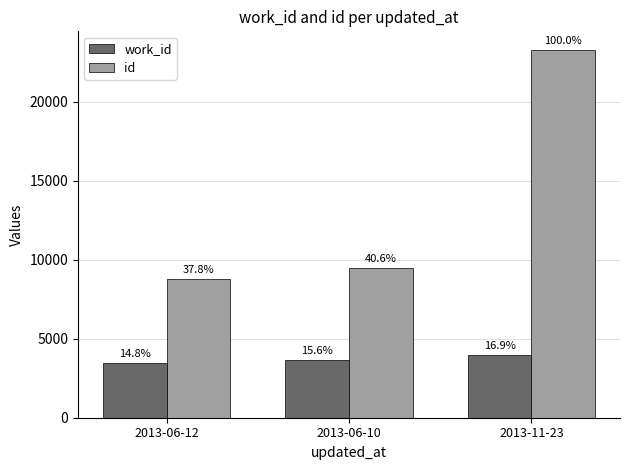

How many bars are there in total?

6